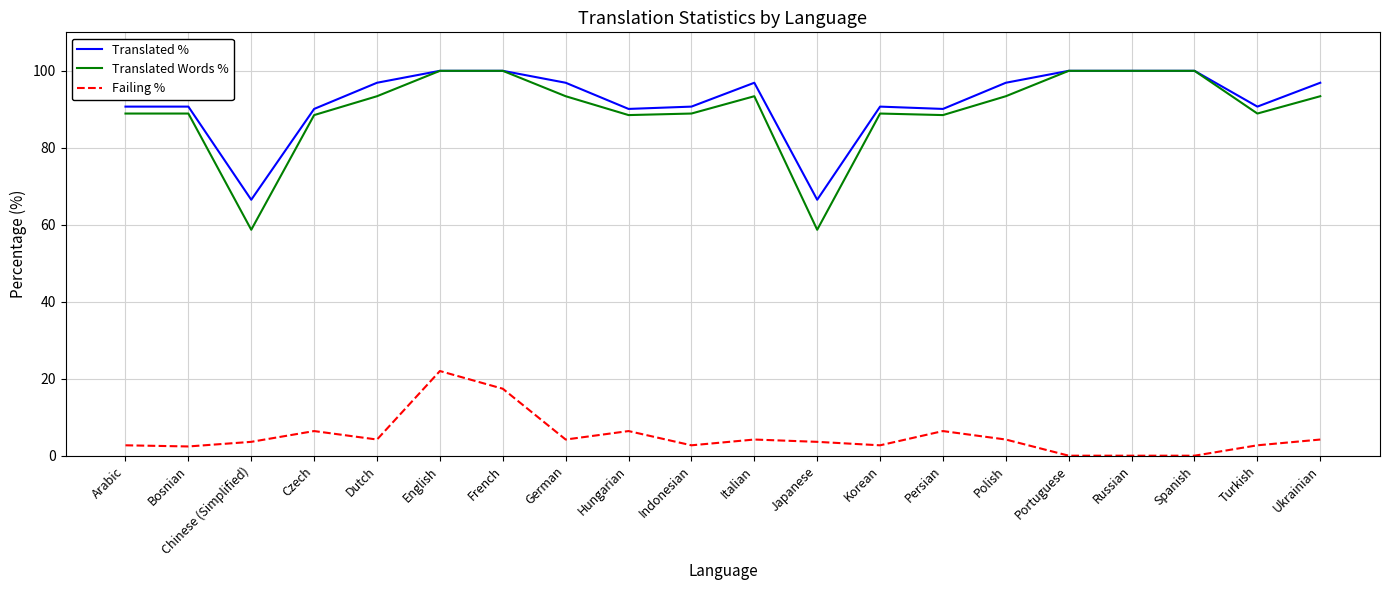

Rank the series at Japanese from lowest to highest value.

Failing %, Translated Words %, Translated %